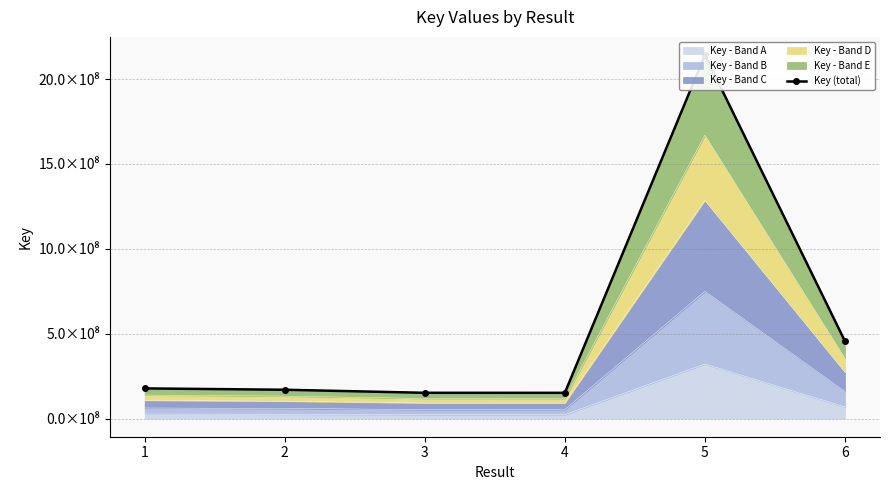

At which category does the data reach its first local valley?

4